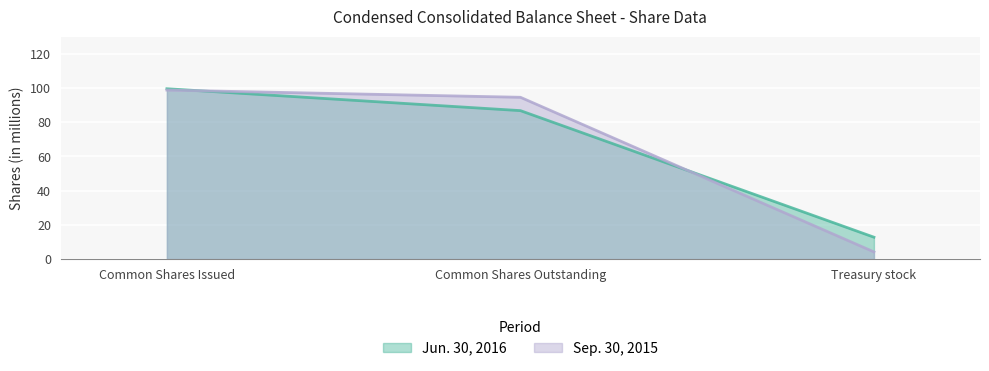

What is the average value of the Sep. 30, 2015 series?

65.9